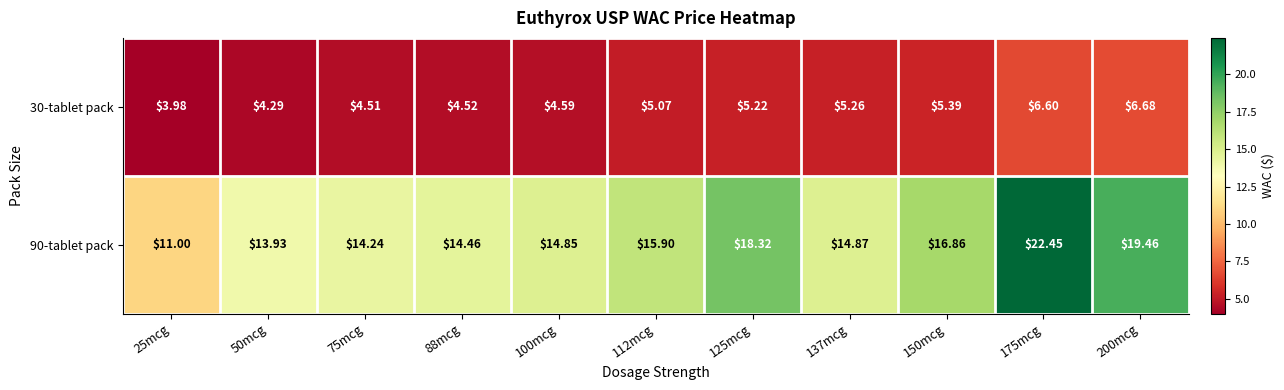

Is the value of 90-tablet pack at 125mcg greater than the value of 30-tablet pack at 75mcg?

Yes